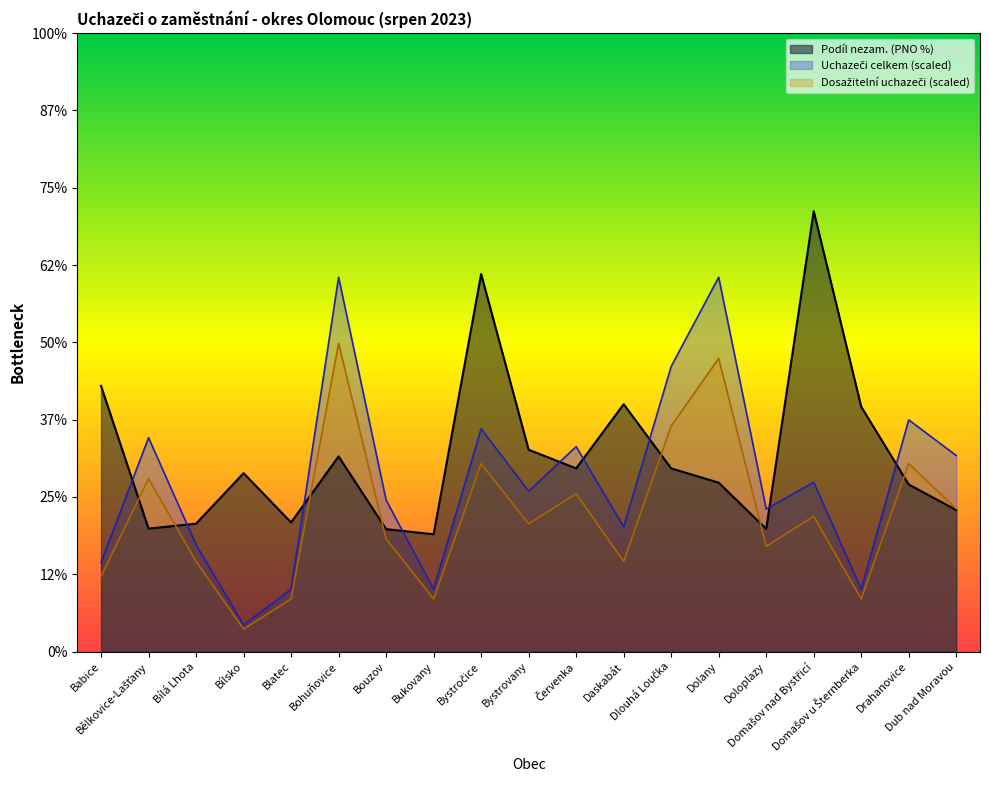

Is it true that Dosažitelní uchazeči equals 2.6 at Bouzov?

False